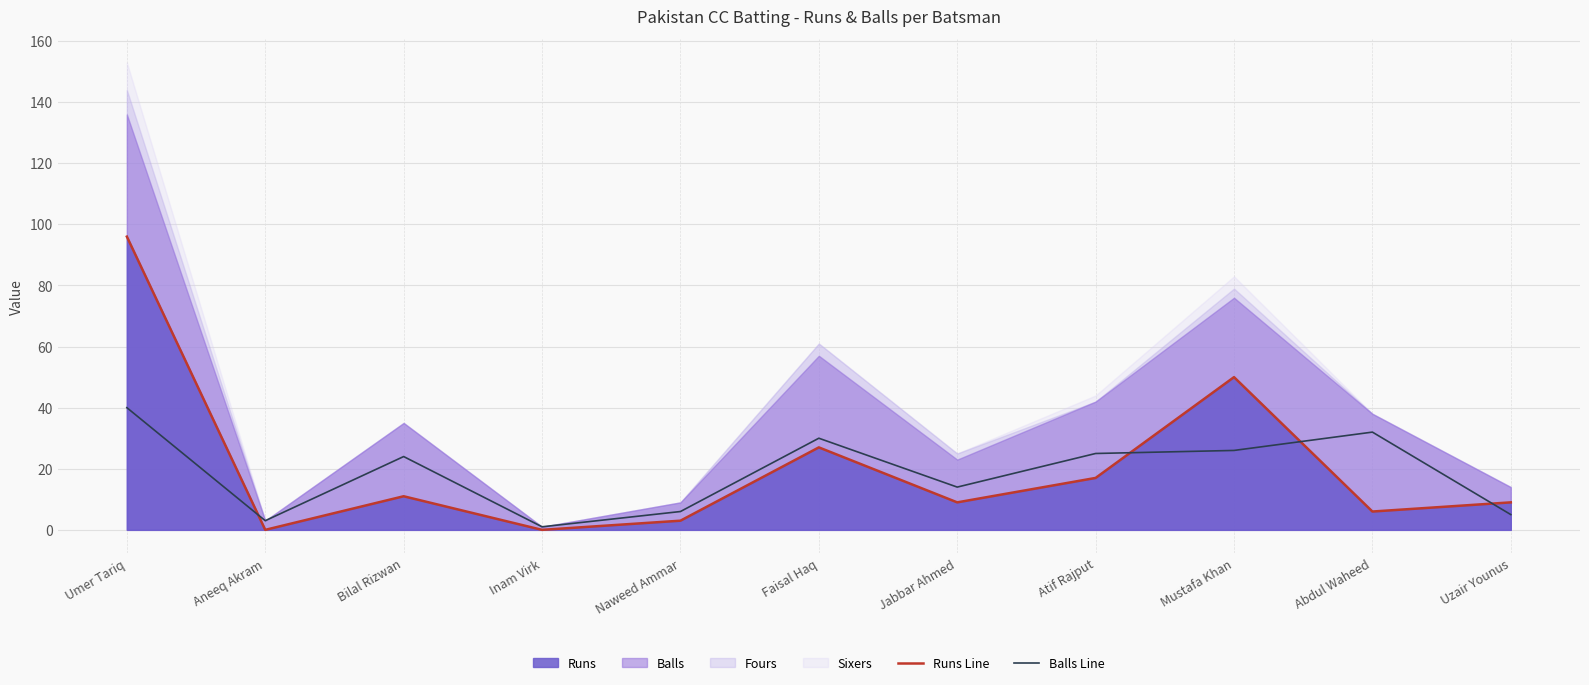

Where is Balls Line nearest to the value 20?

Bilal Rizwan